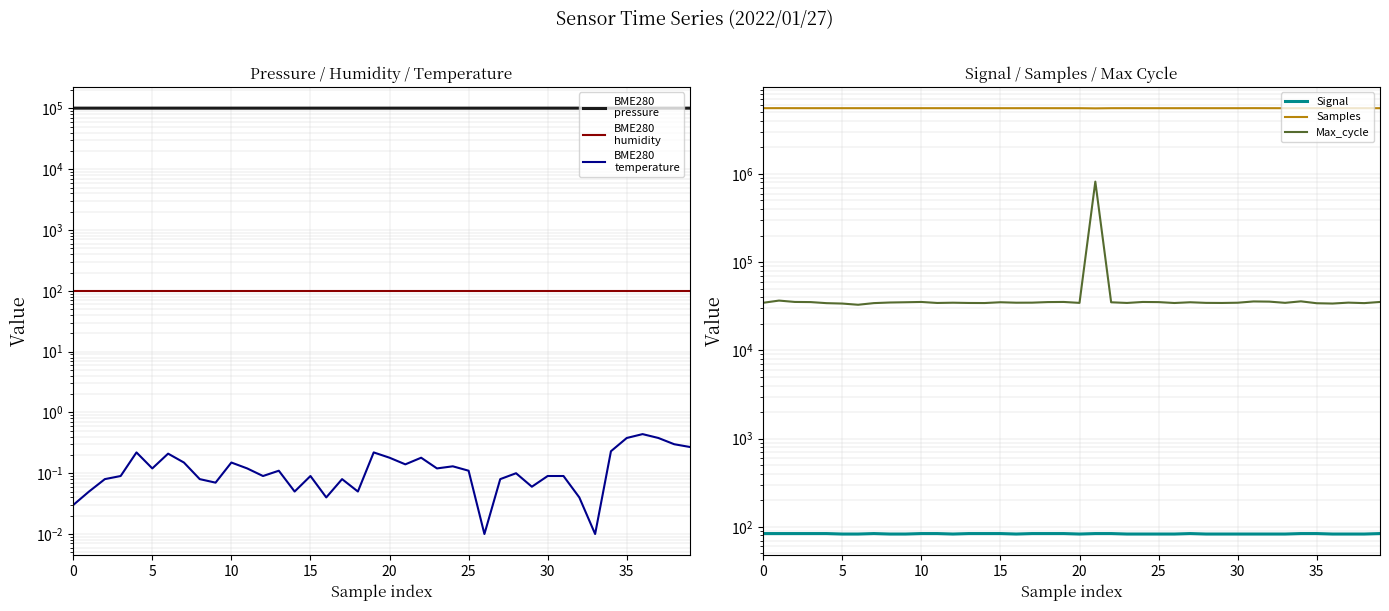

Does the chart display data point markers on the line(s)?

No